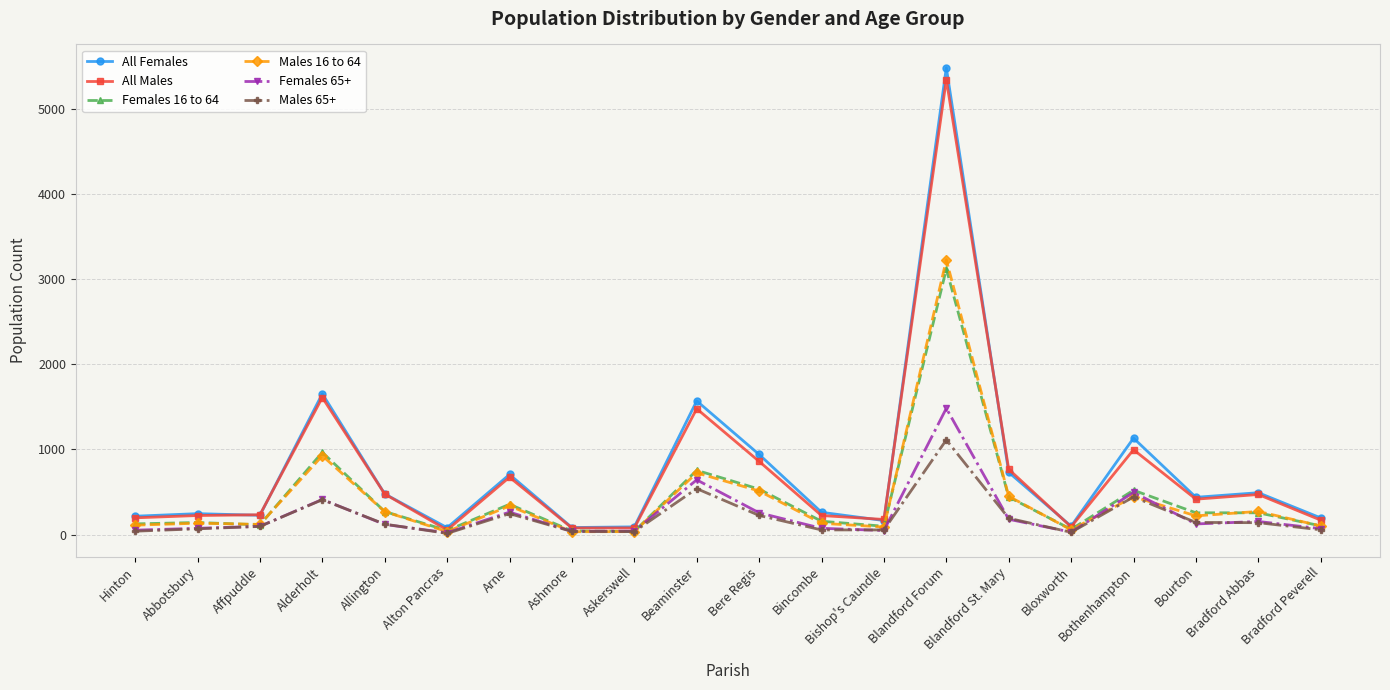

The value of Males 16 to 64 at Abbotsbury is 133. True or false?

True